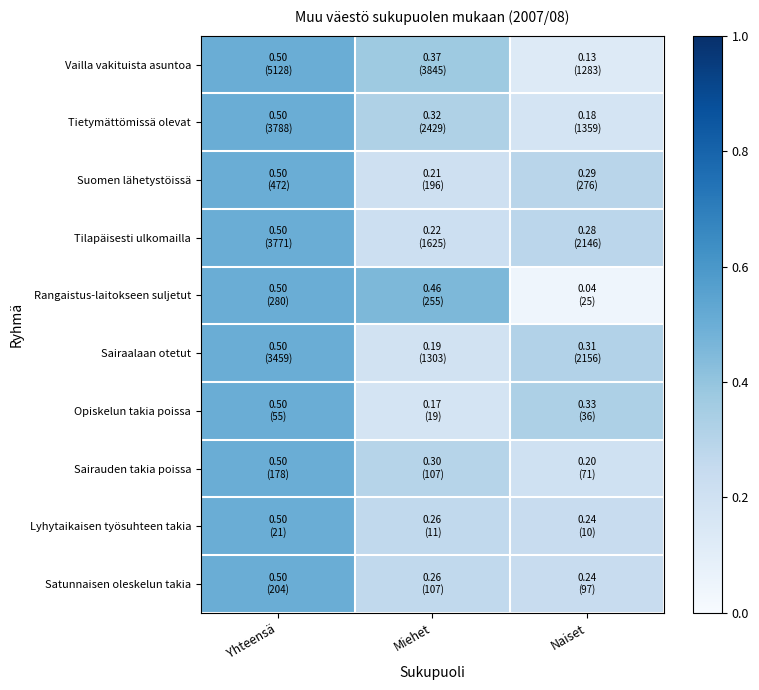

How many categories are shown in the chart?

3